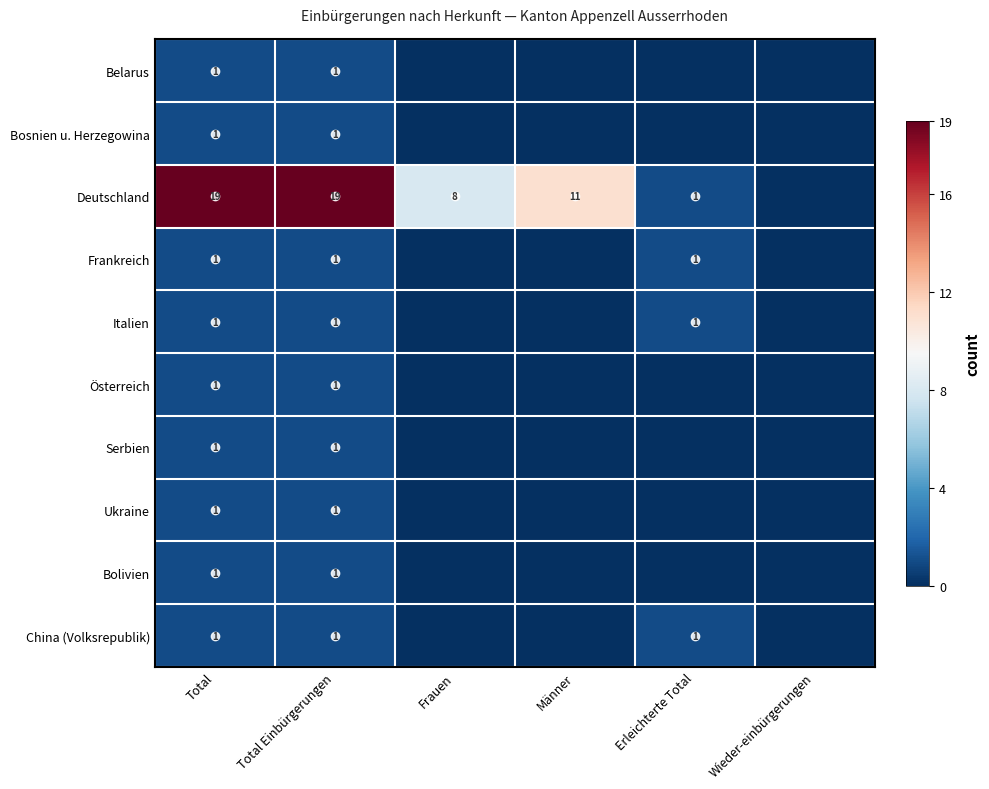

Is it true that Österreich equals 0 at Total?

False